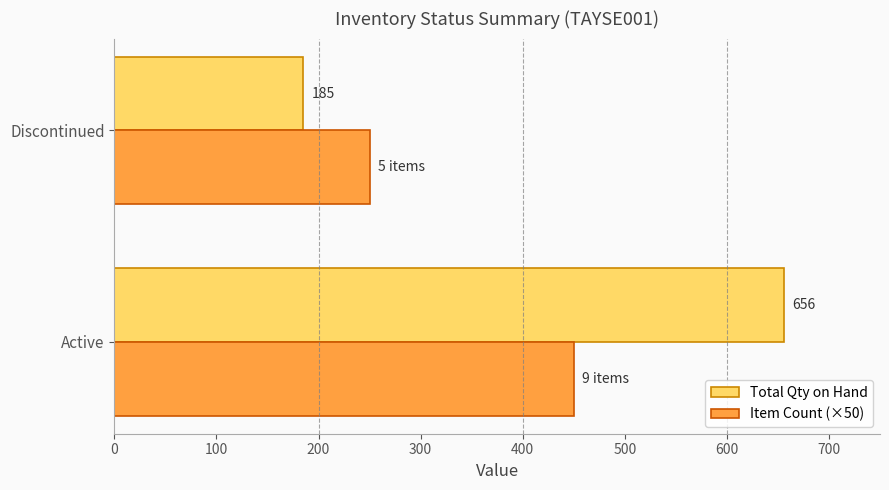

What is the sum of all Total Qty on Hand values?

841